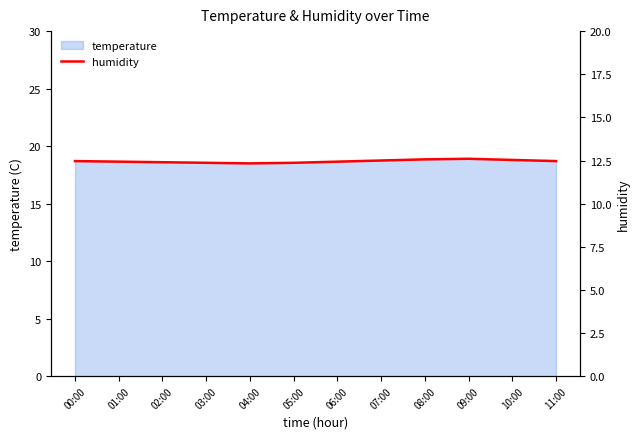

Does the chart display data point markers on the line(s)?

No